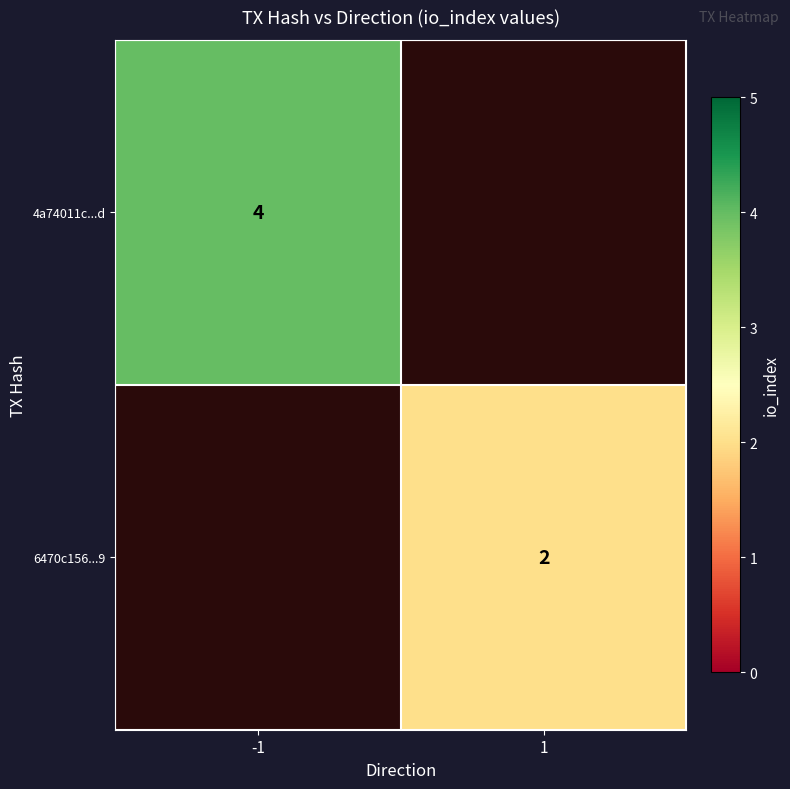

The 4a74011c...d series shows 2 at -1. True or false?

False